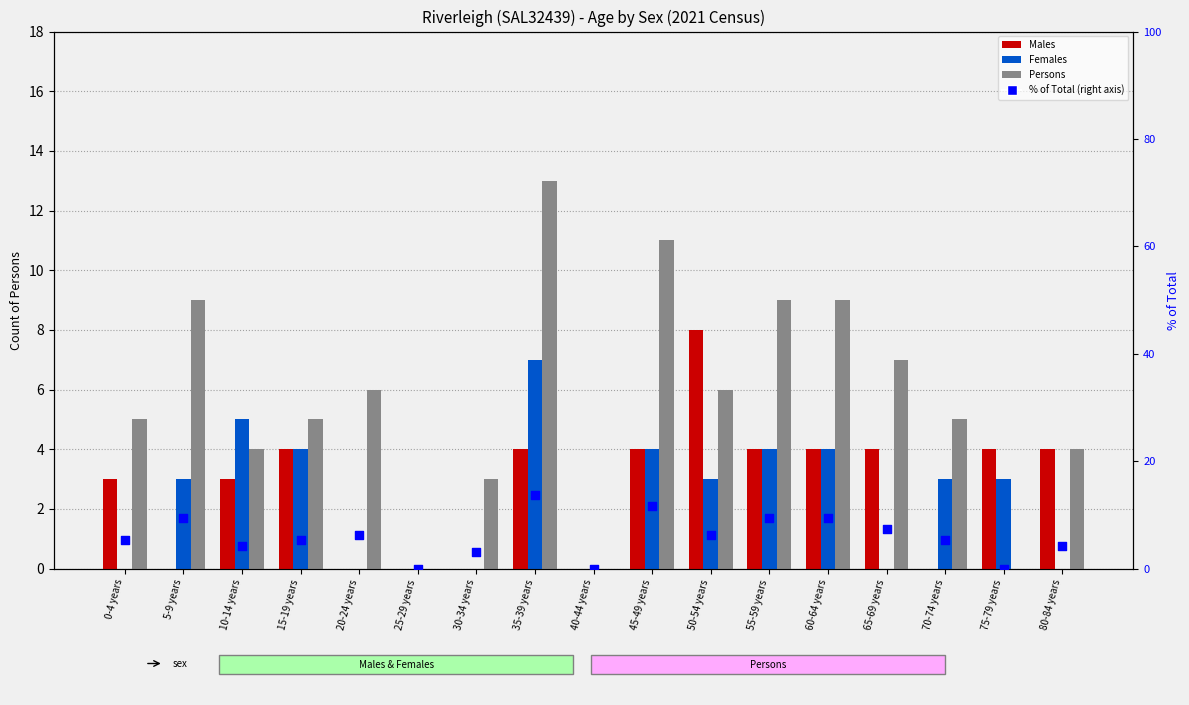

Which series contains the lowest Y value?

Males